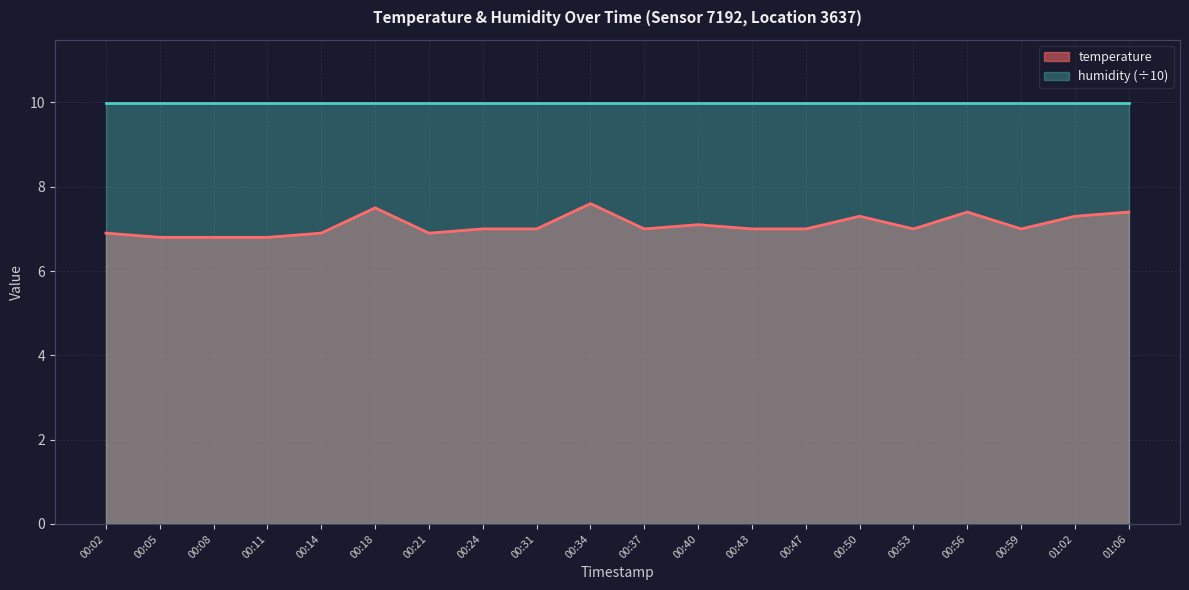

List the labels in order of value, largest first.

00:34, 00:18, 00:56, 01:06, 00:50, 01:02, 00:40, 00:24, 00:31, 00:37, 00:43, 00:47, 00:53, 00:59, 00:02, 00:14, 00:21, 00:05, 00:08, 00:11